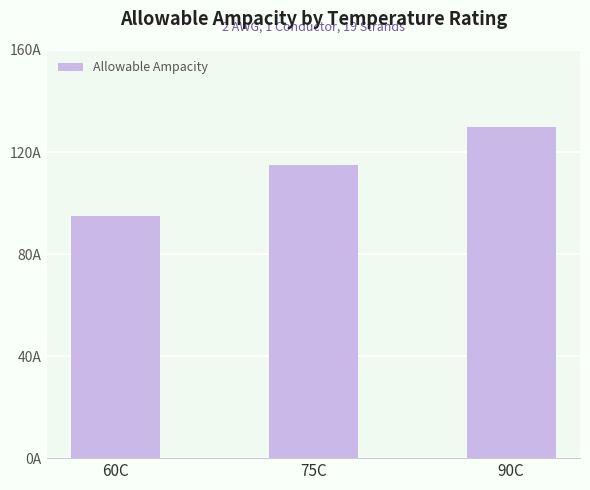

Which has a higher value, 60C or 75C?

75C